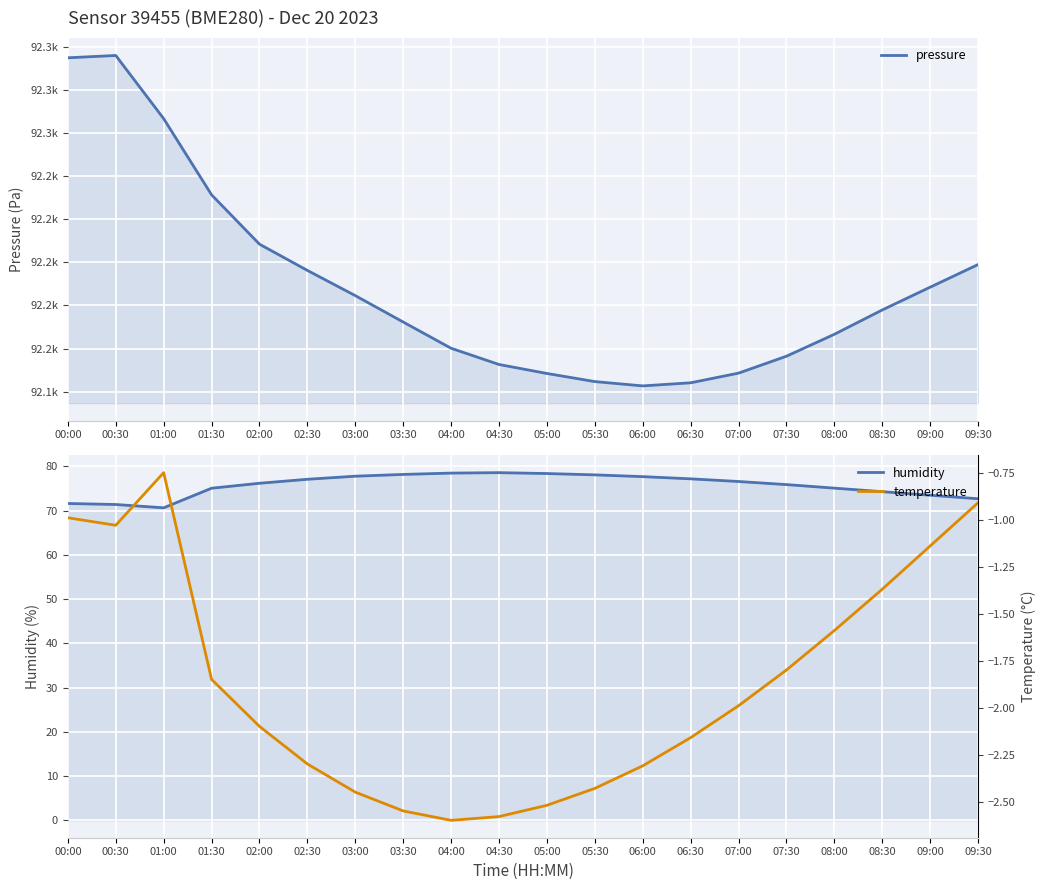

The value of pressure at 08:30 is 134179.7. True or false?

False